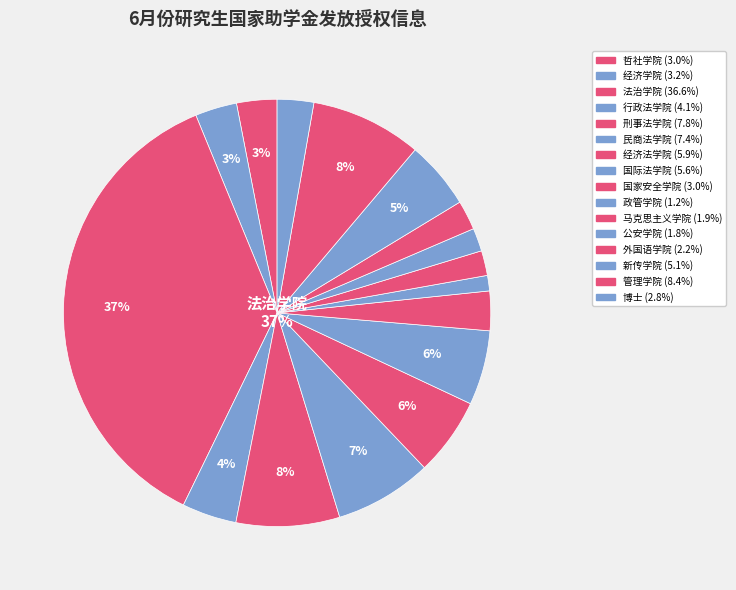

Combined, what portion of the pie is 行政法学院 and 经济法学院?

10.0%